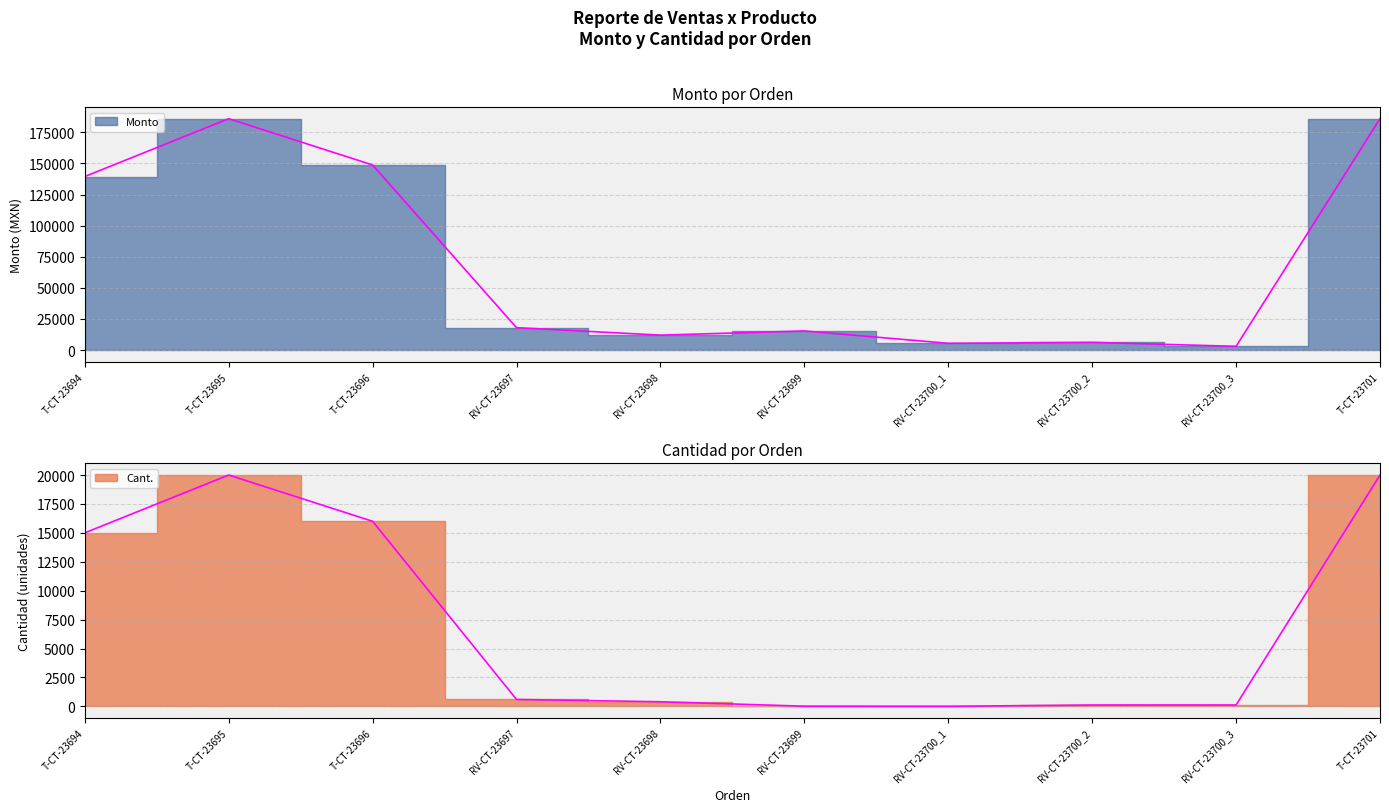

Reading left to right, transcribe all the data shown in this chart.

Monto: 139500	186000	148800	18000	12000	15360	5430	6180	3000	186000
Cant.: 15000	20000	16000	600	400	16	5	120	120	20000